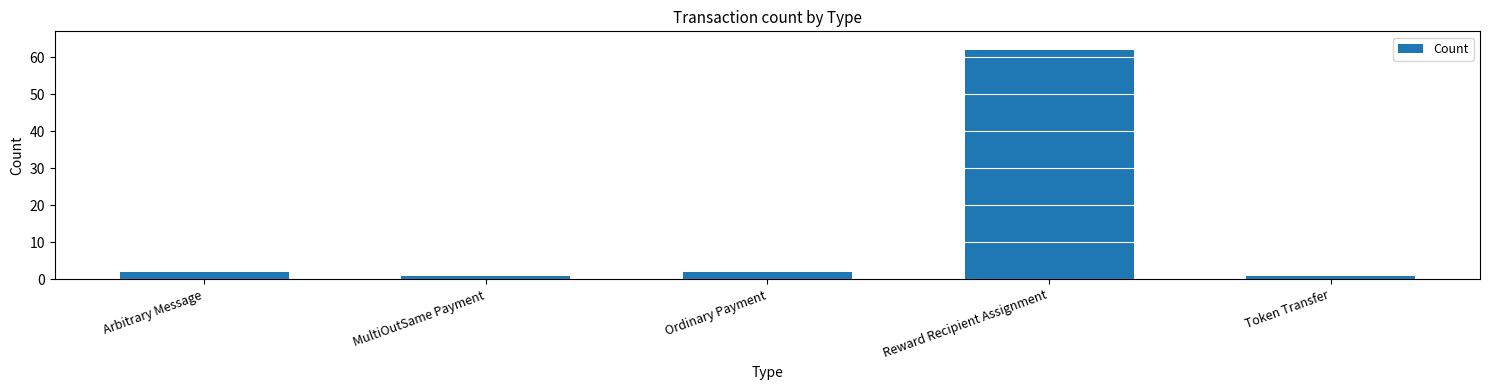

Which category has the highest value across all series?

Reward Recipient Assignment